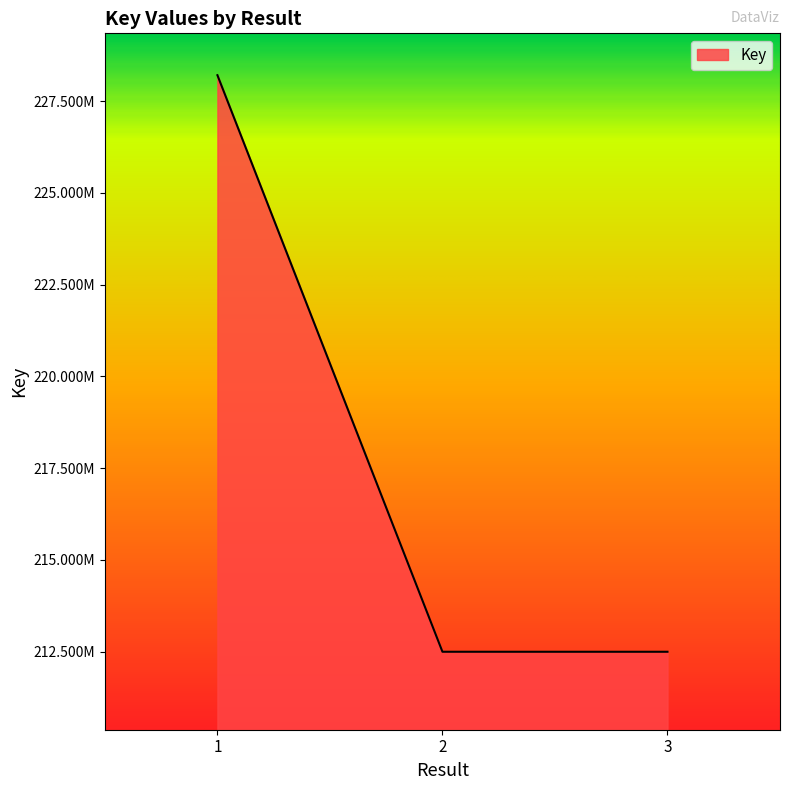

List the labels in order of value, largest first.

1, 2, 3